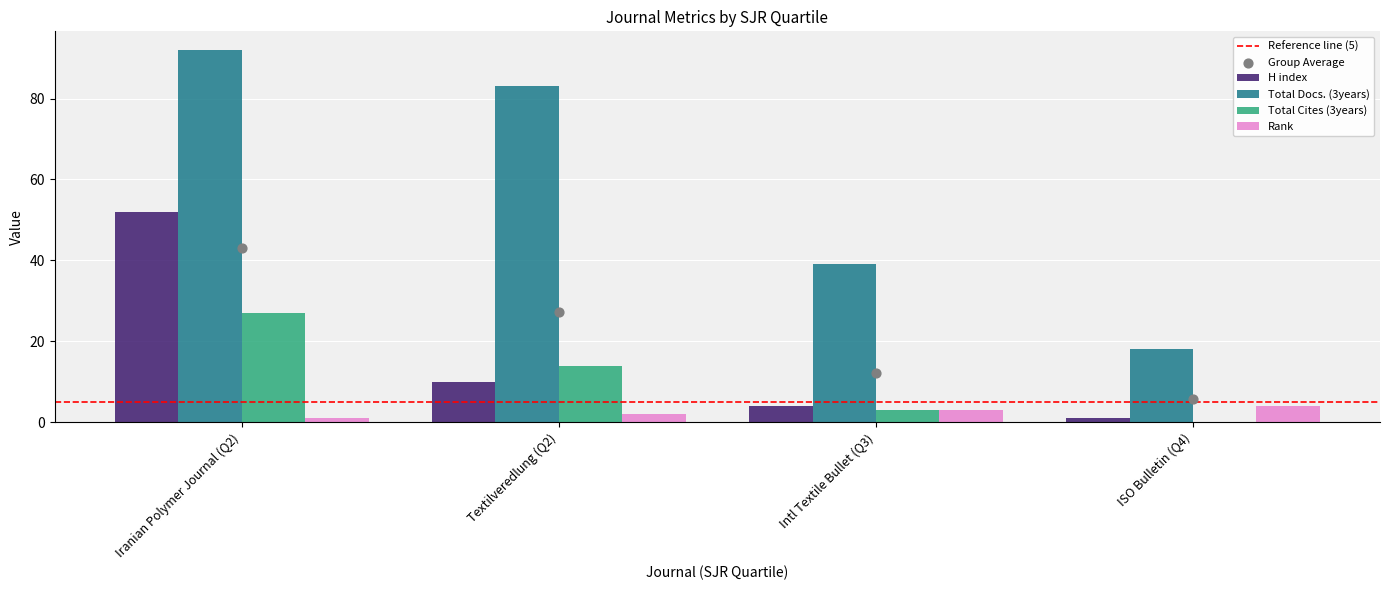

At how many categories does at least one series exceed 36?

3